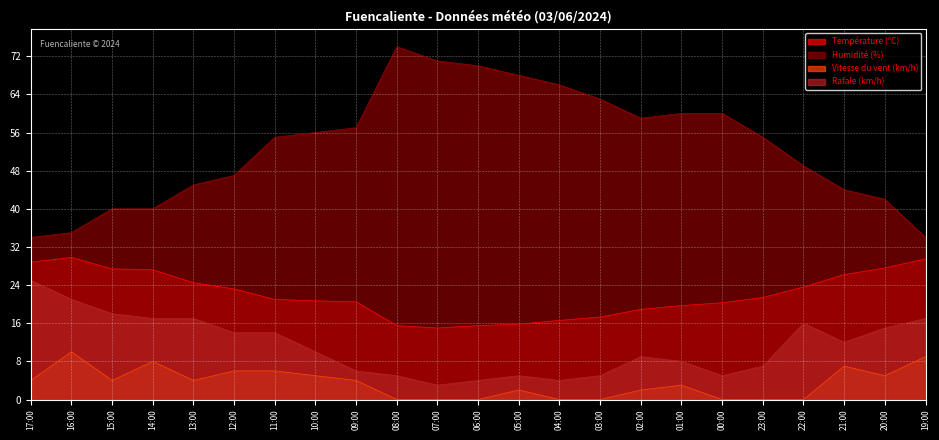

Reading right to left, extract all data points from this chart.

Température (ºC): 19:00=29.5	20:00=27.6	21:00=26.2	22:00=23.6	23:00=21.4	00:00=20.3	01:00=19.7	02:00=18.9	03:00=17.3	04:00=16.6	05:00=15.8	06:00=15.5	07:00=15.0	08:00=15.5	09:00=20.5	10:00=20.7	11:00=21.0	12:00=23.2	13:00=24.5	14:00=27.2	15:00=27.4	16:00=29.8	17:00=28.8
Humidité (%): 19:00=34.0	20:00=42.0	21:00=44.0	22:00=49.0	23:00=55.0	00:00=60.0	01:00=60.0	02:00=59.0	03:00=63.0	04:00=66.0	05:00=68.0	06:00=70.0	07:00=71.0	08:00=74.0	09:00=57.0	10:00=56.0	11:00=55.0	12:00=47.0	13:00=45.0	14:00=40.0	15:00=40.0	16:00=35.0	17:00=34.0
Vitesse du vent (km/h): 19:00=9.0	20:00=5.0	21:00=7.0	22:00=0.0	23:00=0.0	00:00=0.0	01:00=3.0	02:00=2.0	03:00=0.0	04:00=0.0	05:00=2.0	06:00=0.0	07:00=0.0	08:00=0.0	09:00=4.0	10:00=5.0	11:00=6.0	12:00=6.0	13:00=4.0	14:00=8.0	15:00=4.0	16:00=10.0	17:00=4.0
Rafale (km/h): 19:00=17.0	20:00=15.0	21:00=12.0	22:00=16.0	23:00=7.0	00:00=5.0	01:00=8.0	02:00=9.0	03:00=5.0	04:00=4.0	05:00=5.0	06:00=4.0	07:00=3.0	08:00=5.0	09:00=6.0	10:00=10.0	11:00=14.0	12:00=14.0	13:00=17.0	14:00=17.0	15:00=18.0	16:00=21.0	17:00=25.0